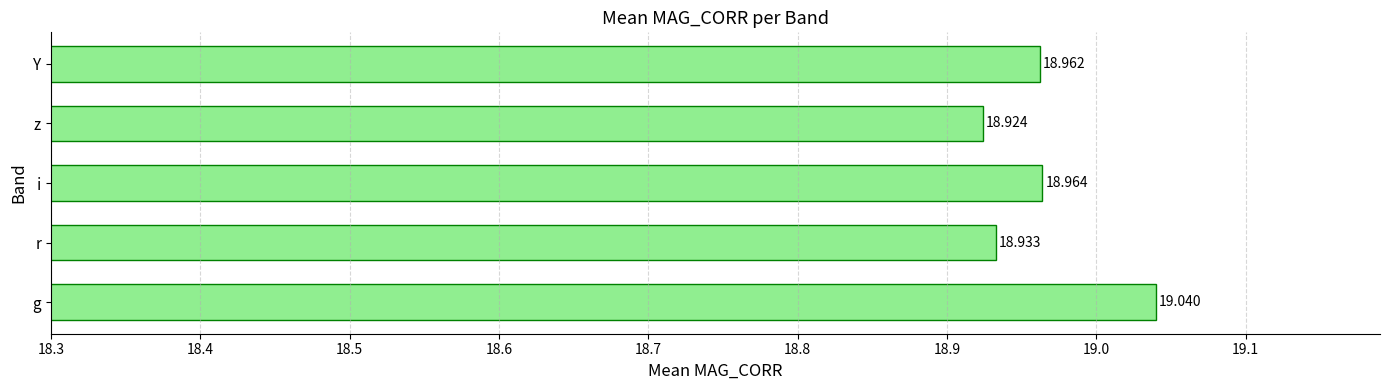

Which label corresponds to the largest value in the chart?

g